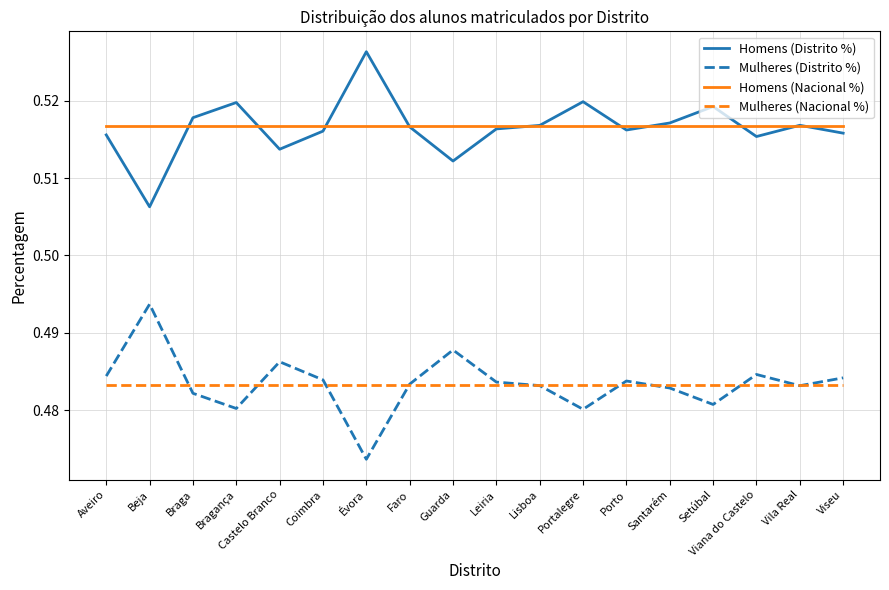

At Bragança, list the series in order from smallest to largest.

Mulheres (Distrito %), Mulheres (Nacional %), Homens (Nacional %), Homens (Distrito %)